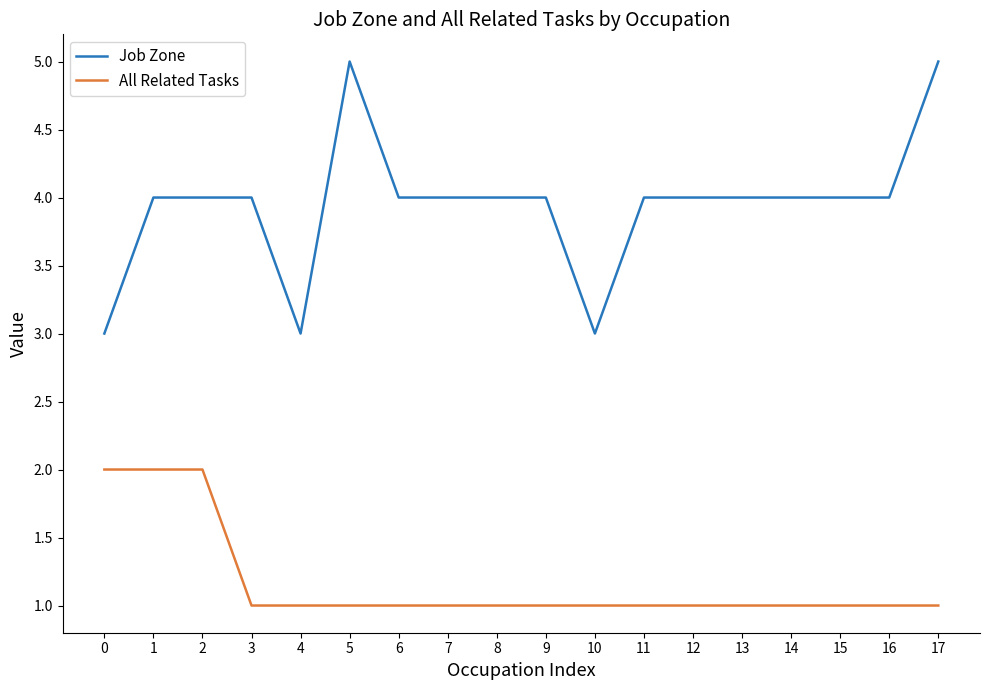

Read the Job Zone value at 15.

4